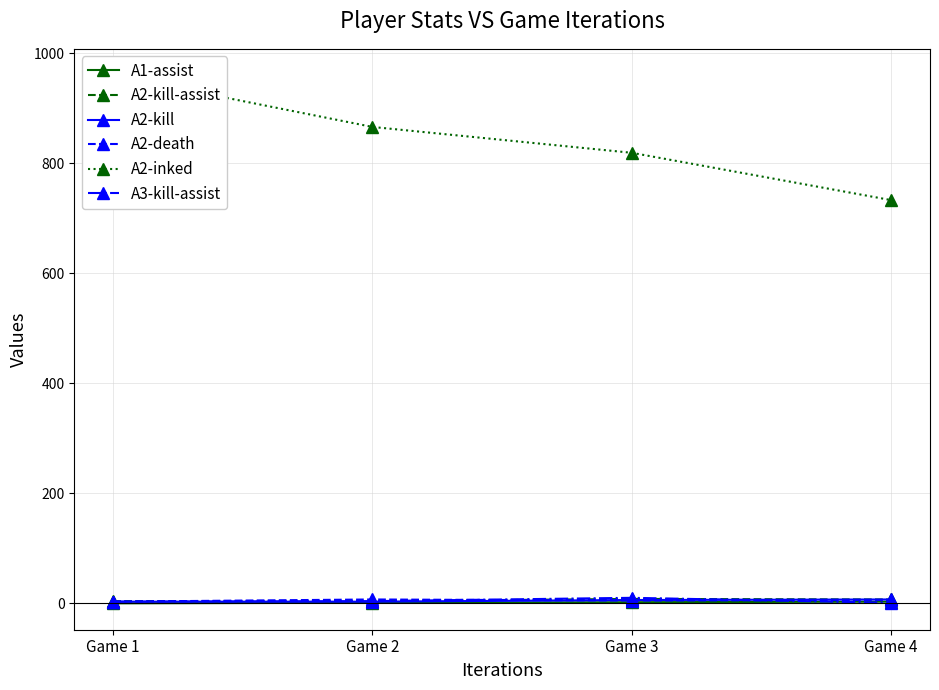

How many lines are shown in the chart?

6